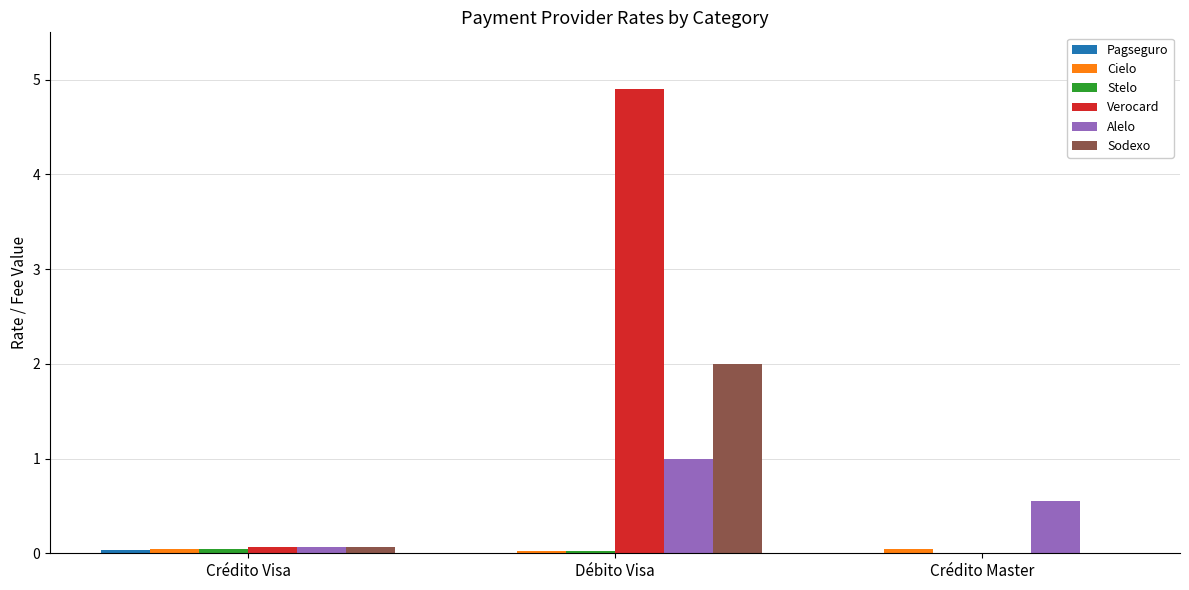

How many groups of bars are there?

3